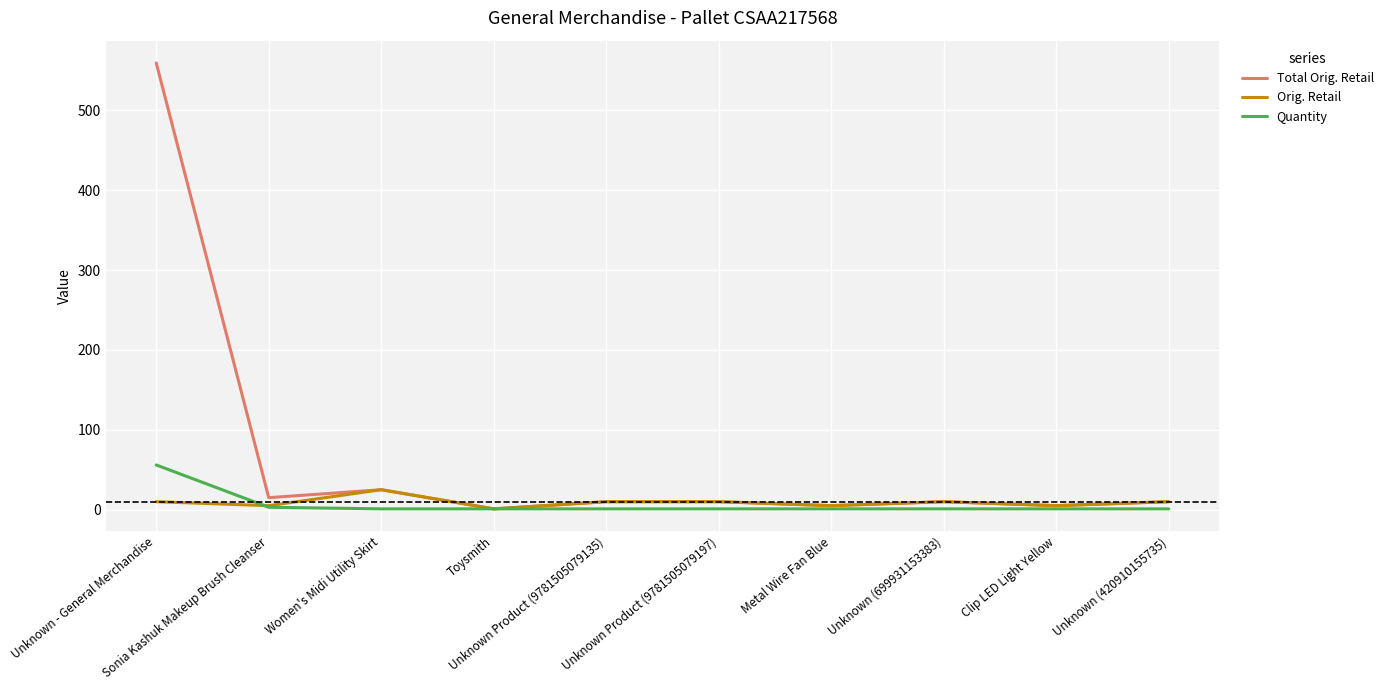

Rank the series by their maximum value, from highest to lowest.

Total Orig. Retail, Quantity, Orig. Retail